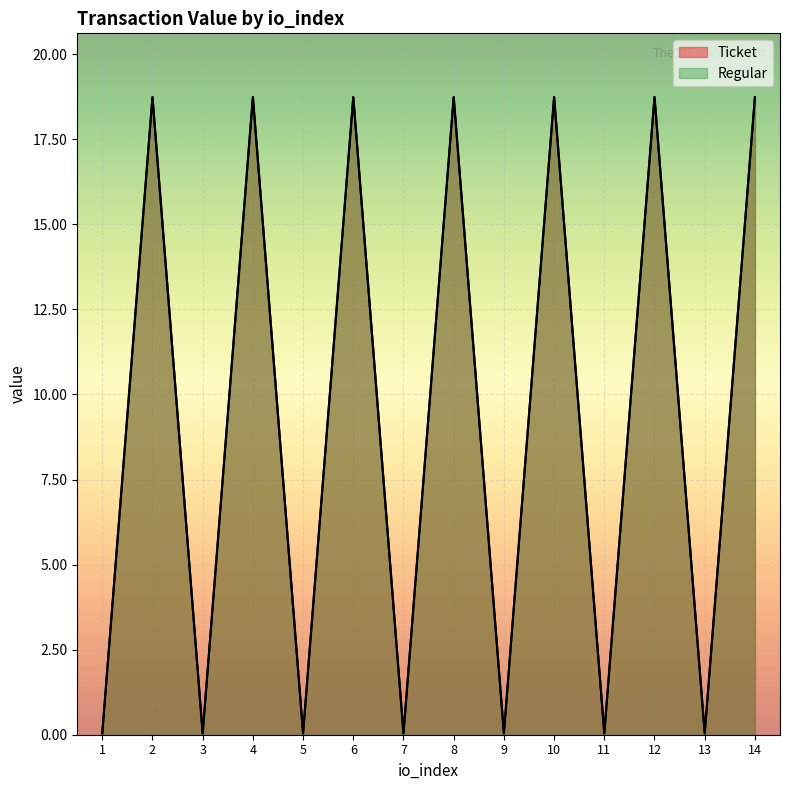

What is the maximum value for Regular?

18.7